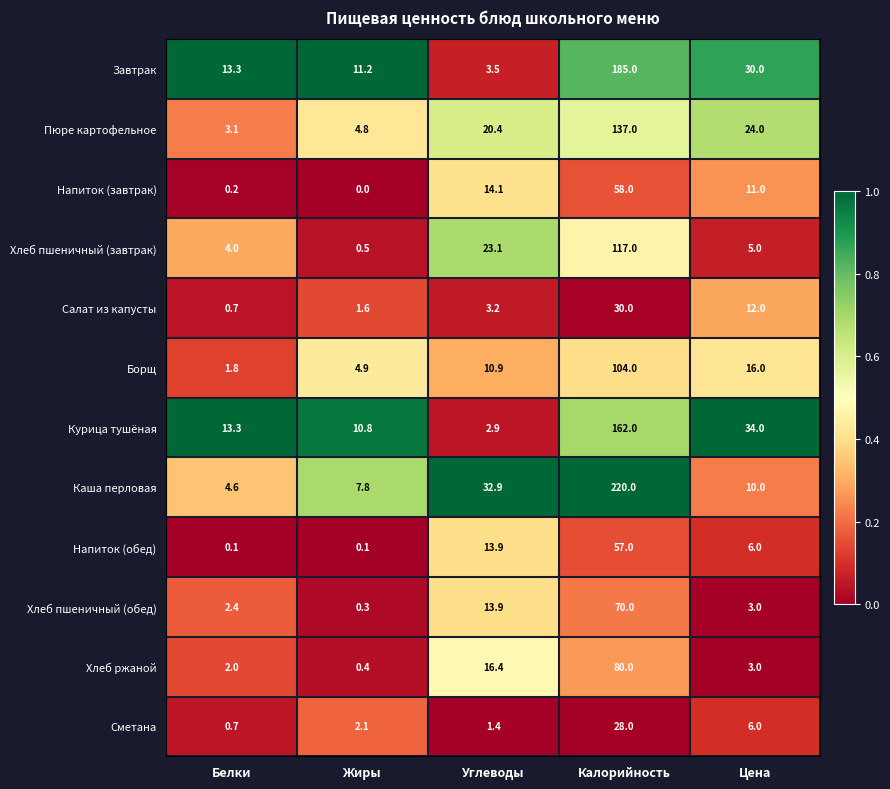

Which series changed the most between Белки and Калорийность?

Каша перловая